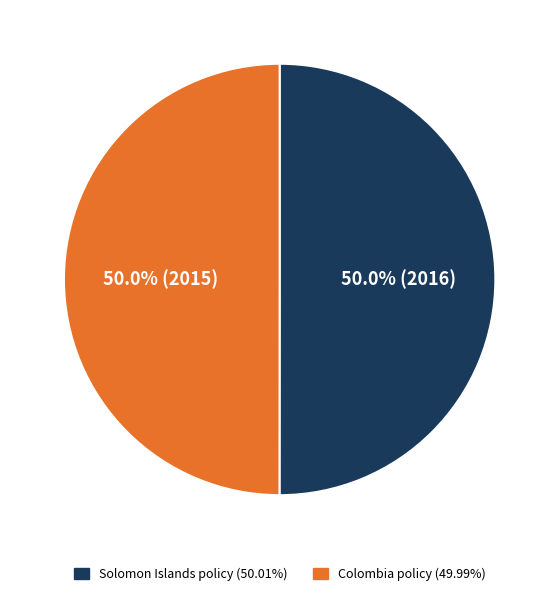

Count the number of slices in the pie.

2